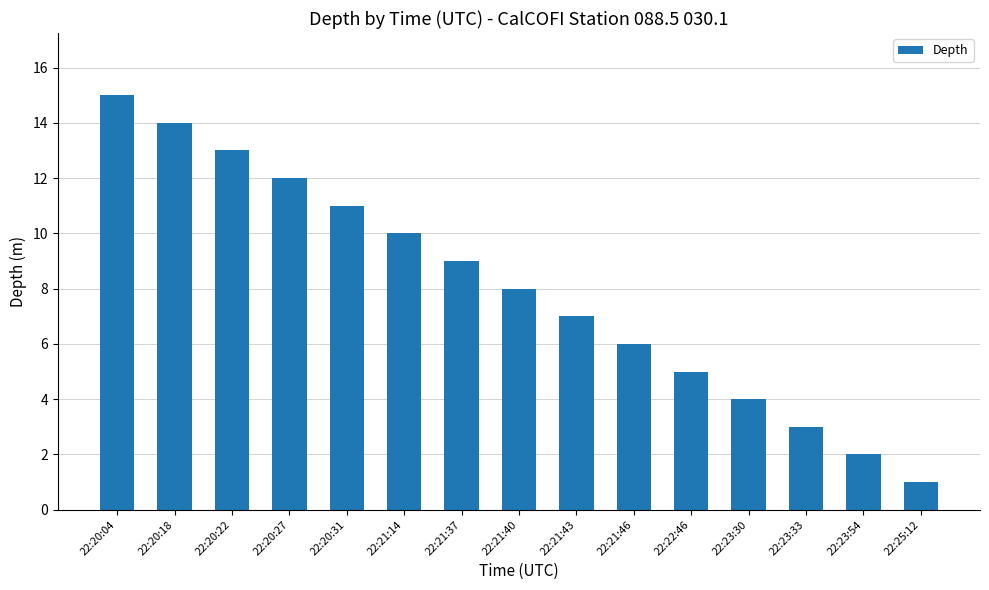

Which has a higher value, 22:22:46 or 22:21:40?

22:21:40